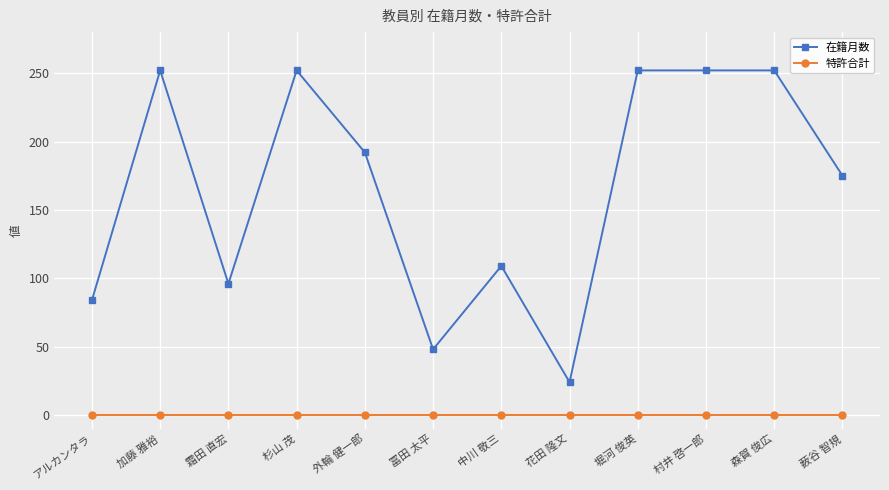

Reading left to right, list all the values displayed in this chart.

在籍月数: 84	252	96	252	192	48	109	24	252	252	252	175
特許合計: 0	0	0	0	0	0	0	0	0	0	0	0